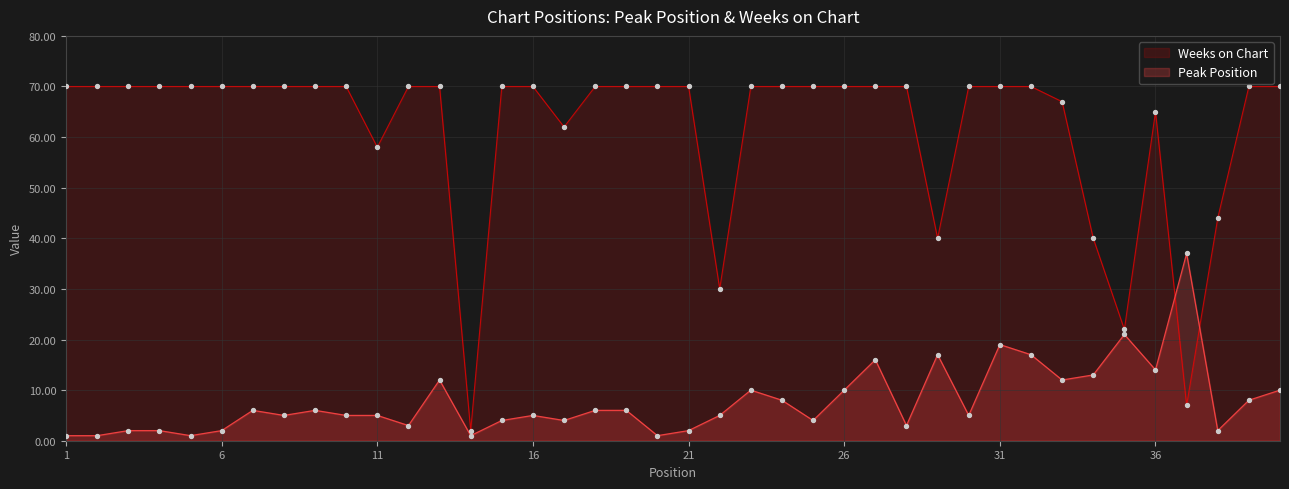

Which series has the widest spread of Y values?

Weeks on Chart